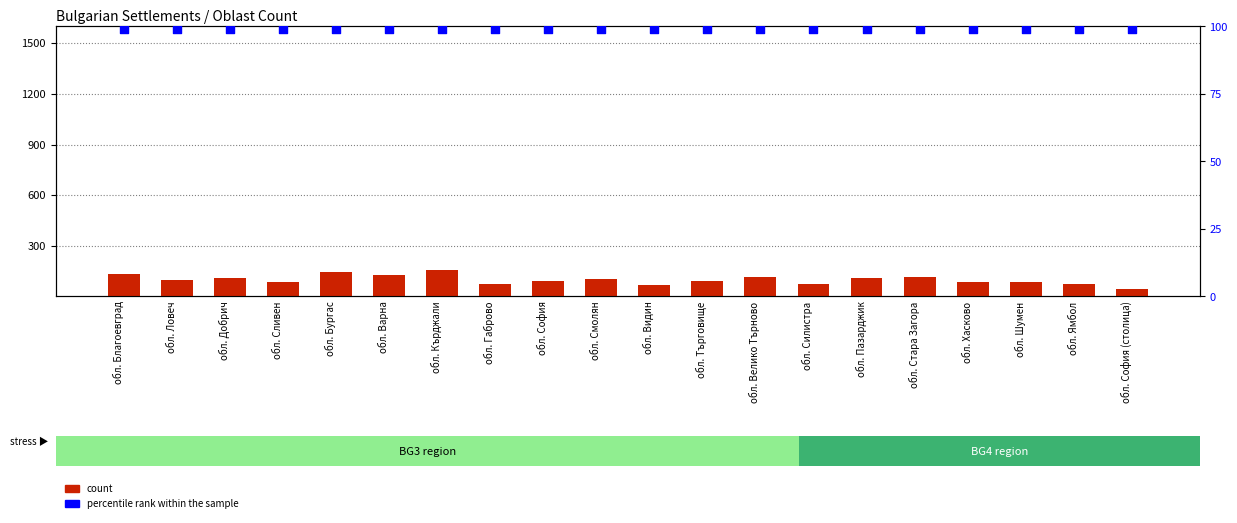

Which series contains the lowest Y value?

count